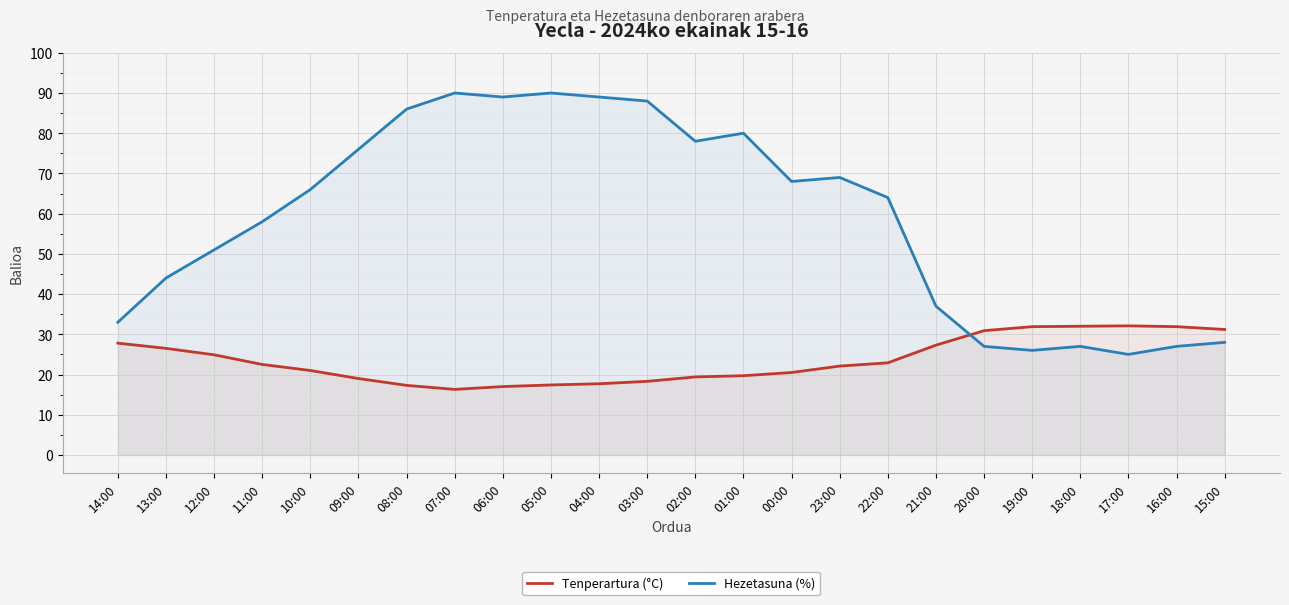

How many intersections are there between Tenperartura (°C) and Hezetasuna (%)?

1